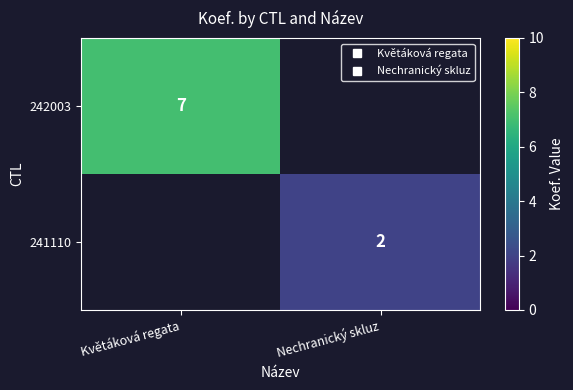

The value of 241110 at Nechranický skluz is 3.5. True or false?

False